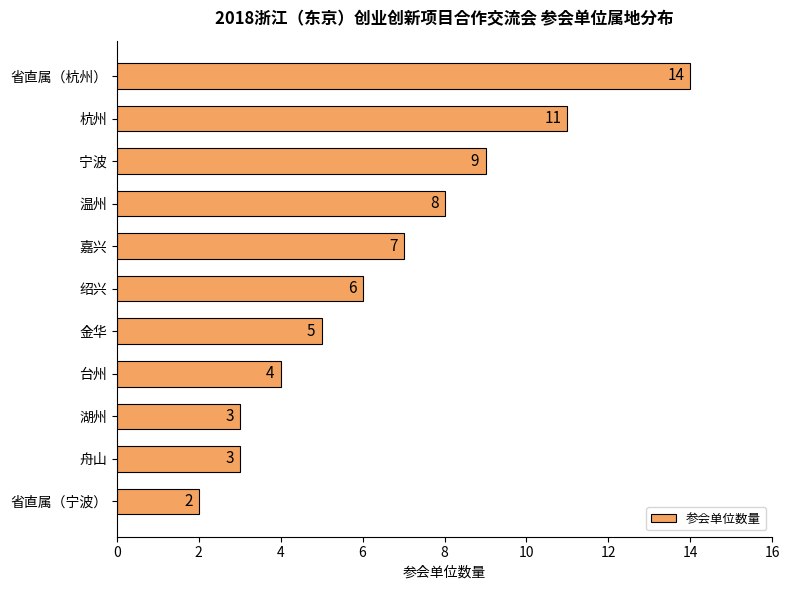

Reading top to bottom, extract all data points from this chart.

14	11	9	8	7	6	5	4	3	3	2